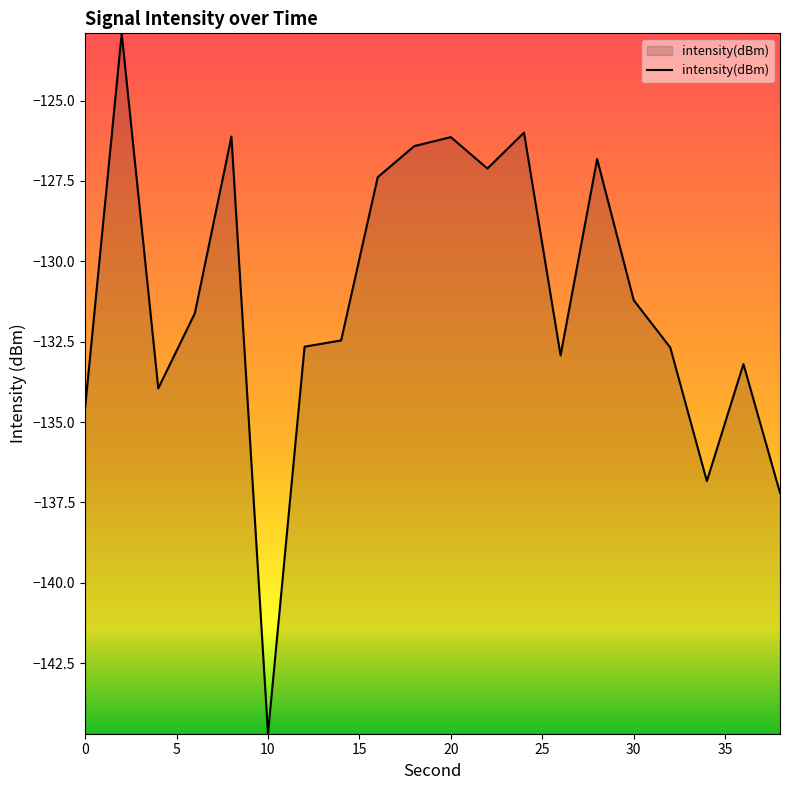

What is the greatest value displayed?

-122.9